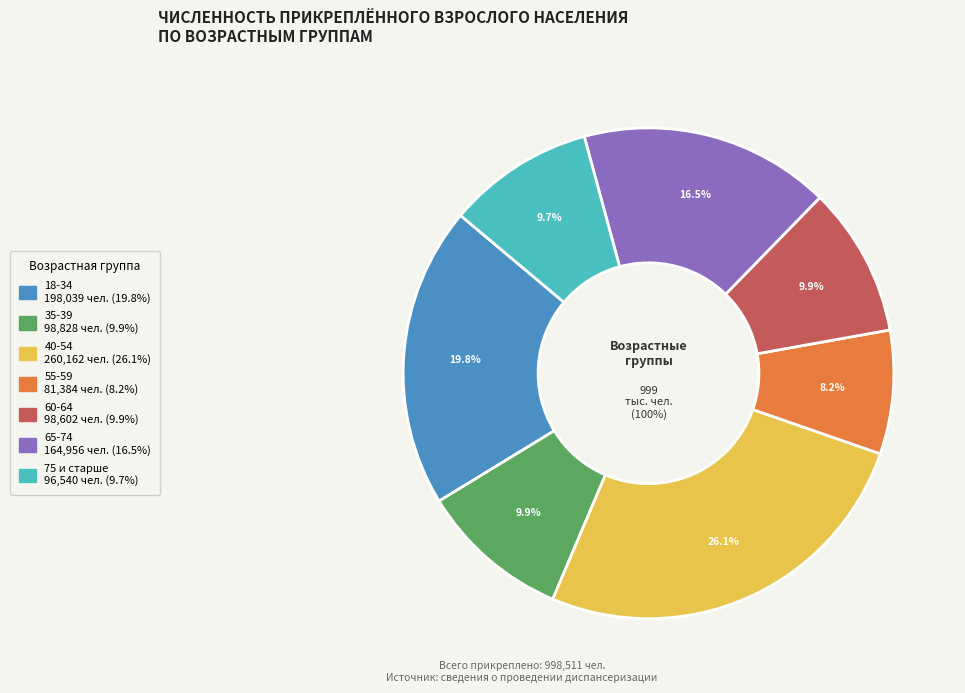

Is there any slice that represents more than half of the pie?

No